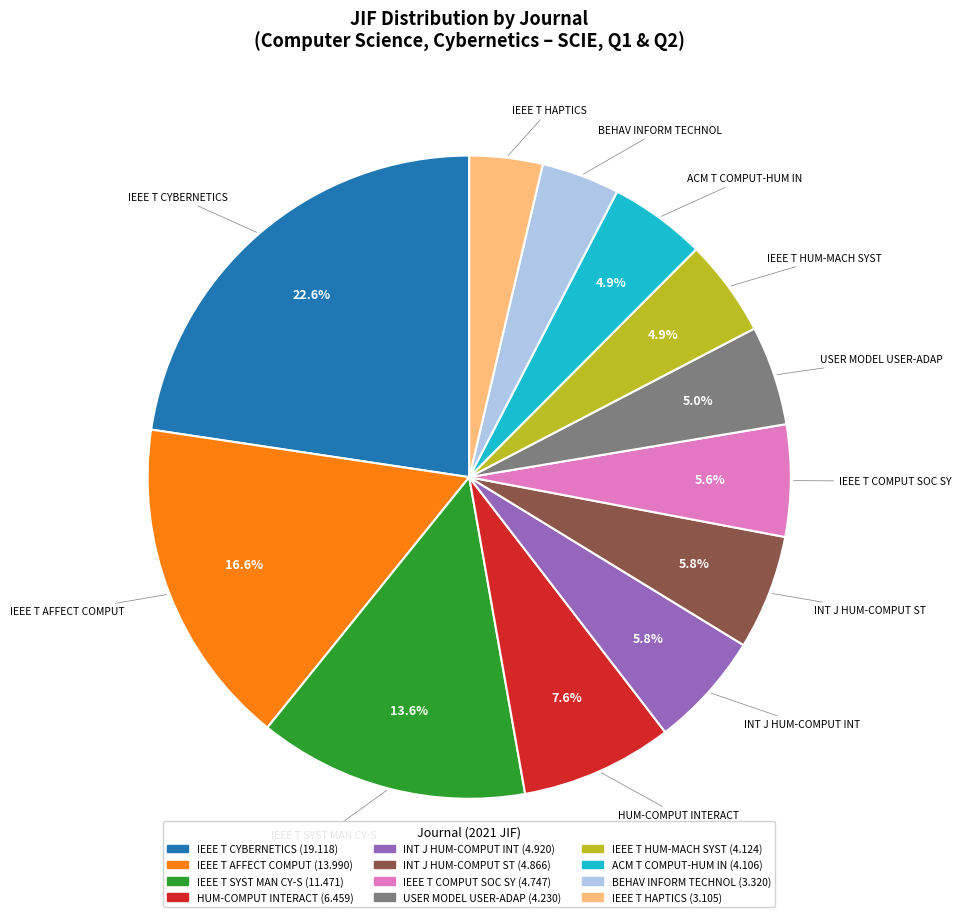

Does any single category account for the majority?

No